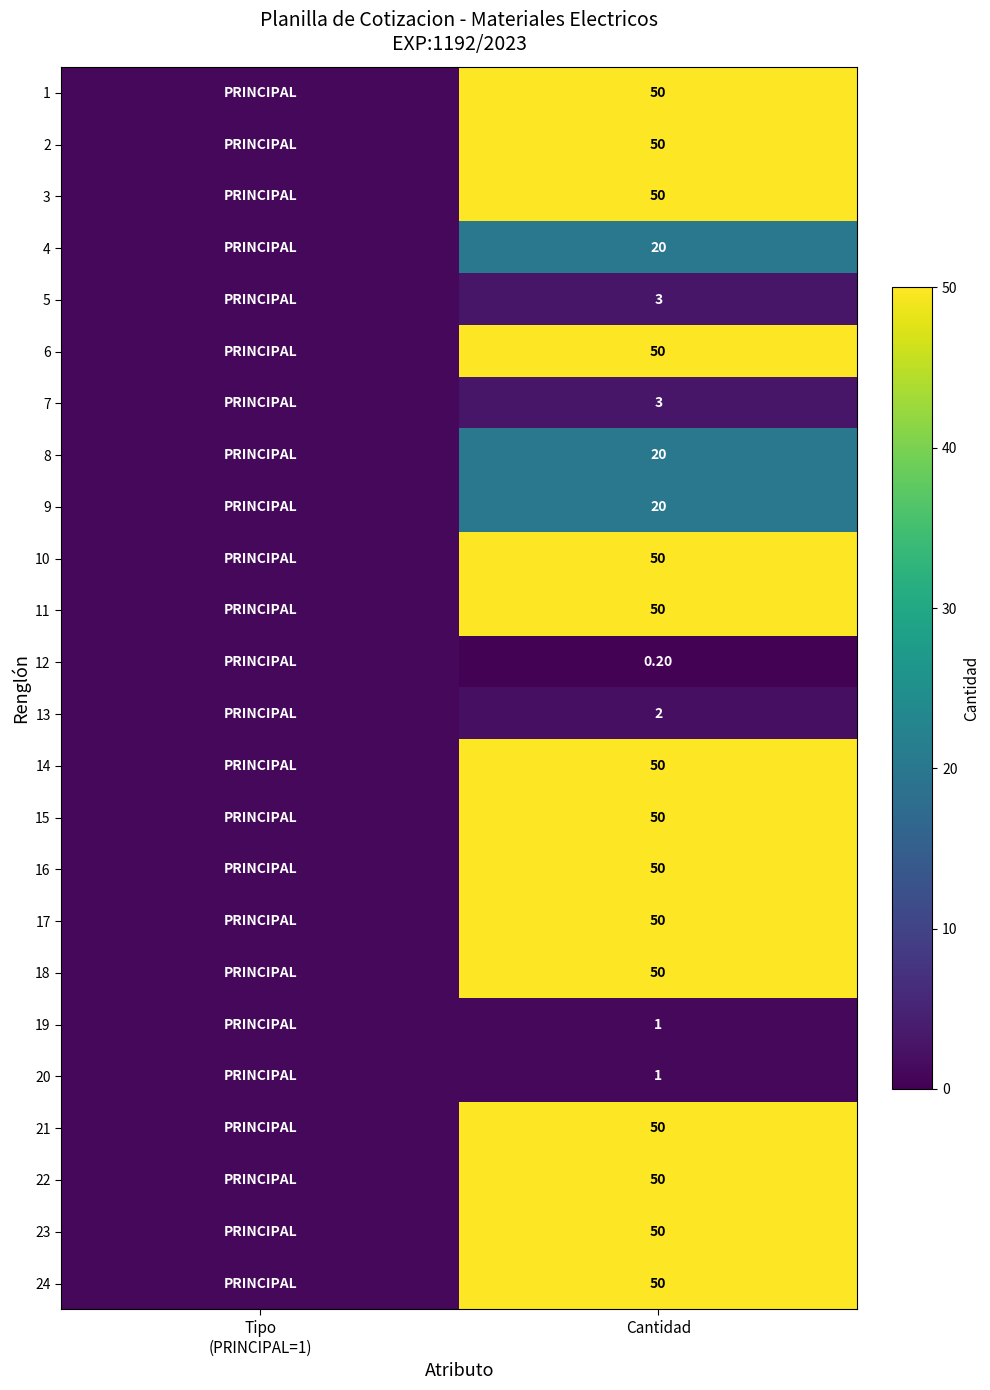

Between Tipo
(PRINCIPAL=1) and Cantidad, which is larger?

Cantidad